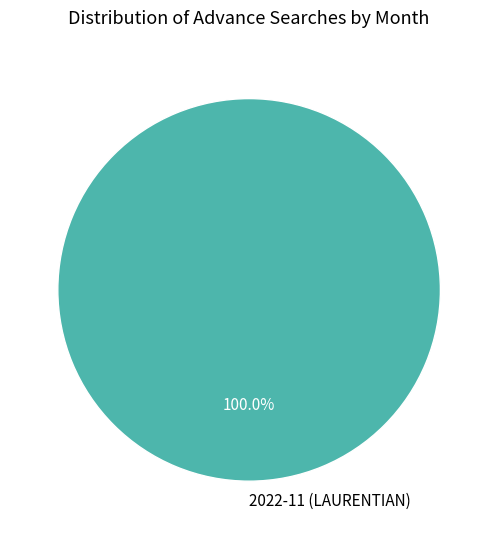

Rank the categories by value from highest to lowest.

2022-11 (LAURENTIAN)